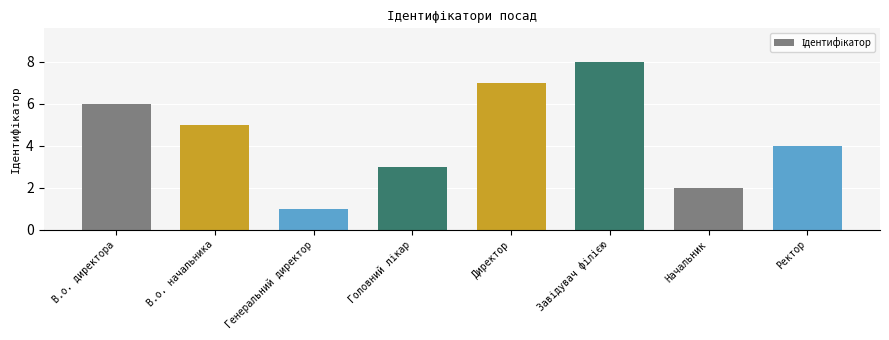

How many data points are less than 5?

4